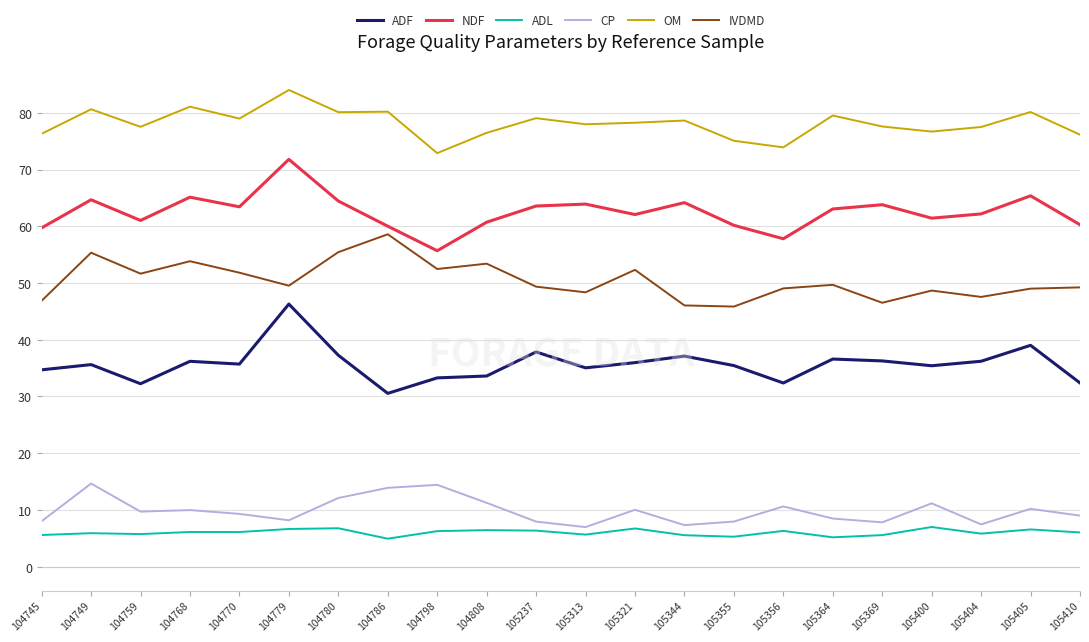

What value does the ADF series have at 104770?

35.7